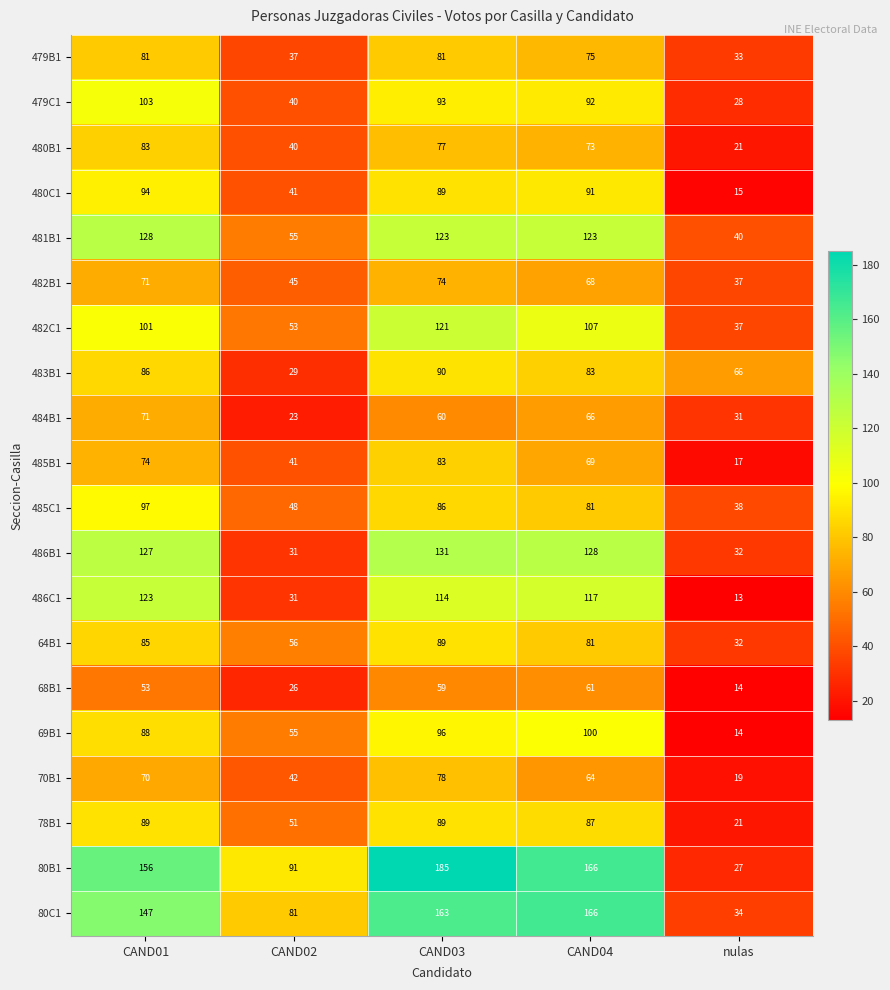

Is it true that 70B1 equals 17 at CAND04?

False